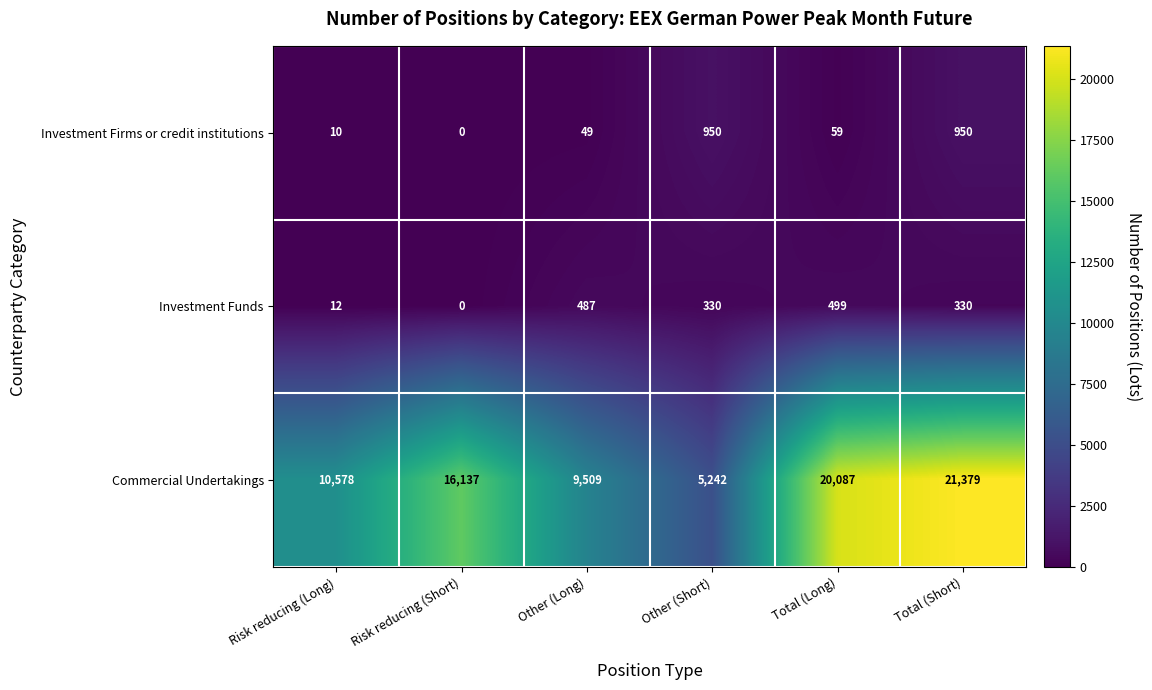

What is the difference between the maximum and minimum values in the Investment Funds series?

499